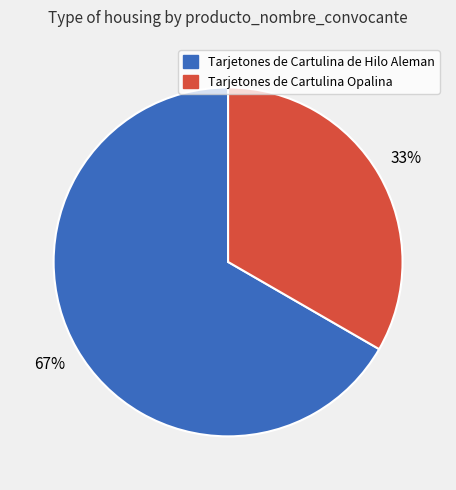

Combined, do Tarjetones de Cartulina Opalina and Tarjetones de Cartulina de Hilo Aleman account for over 50%?

Yes